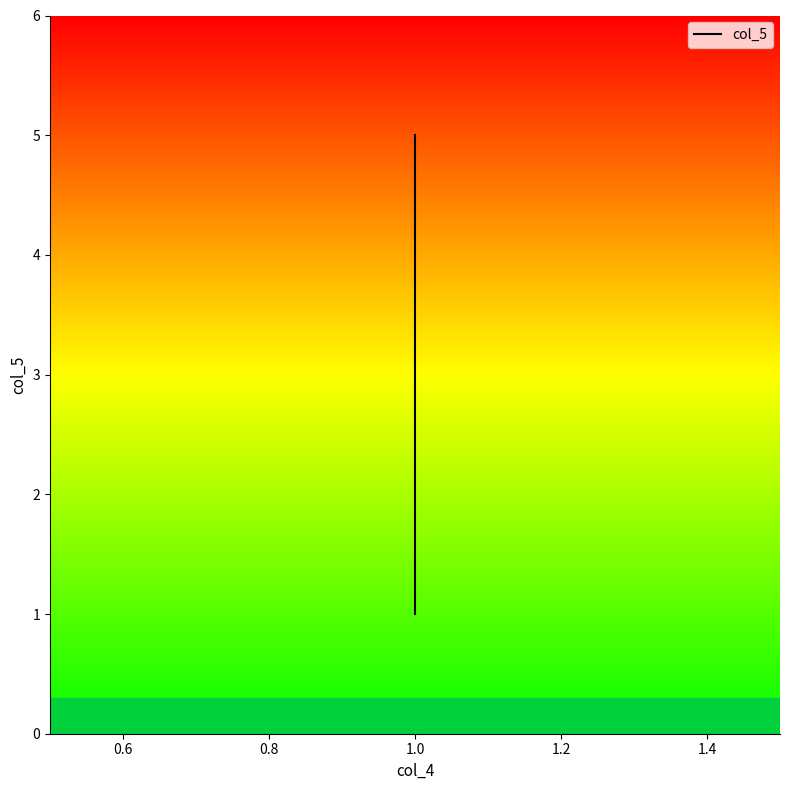

How many values are between 2 and 4?

3